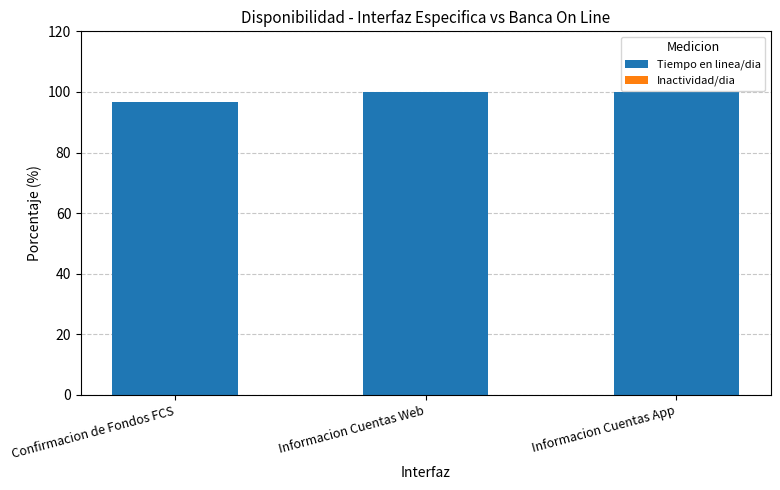

Read the value at Confirmacion de Fondos FCS.

96.7